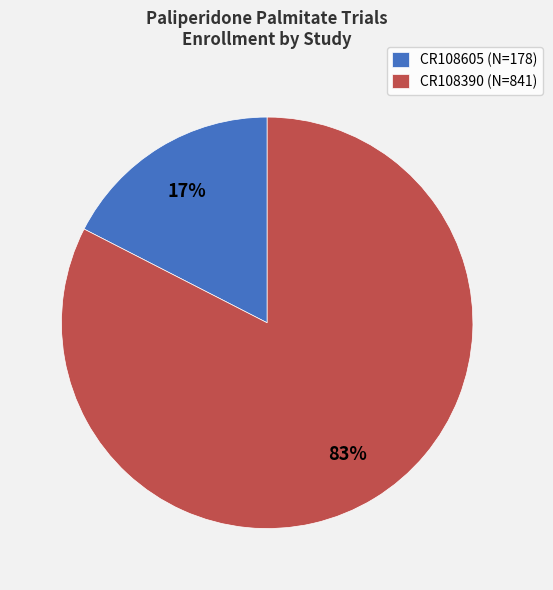

Which category has the biggest portion of the pie?

CR108390